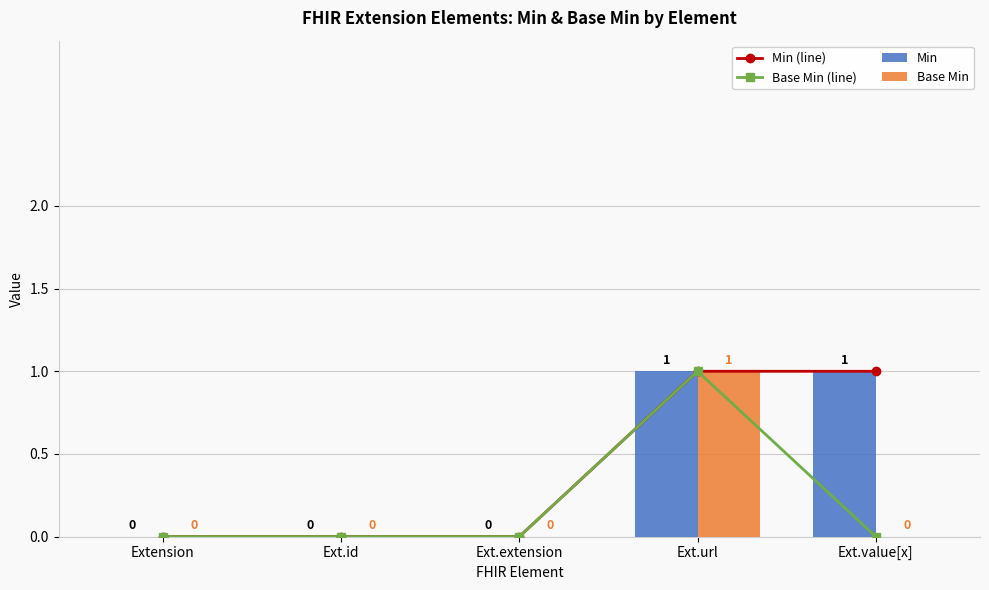

Are the bars grouped side by side (vs. stacked)?

Yes